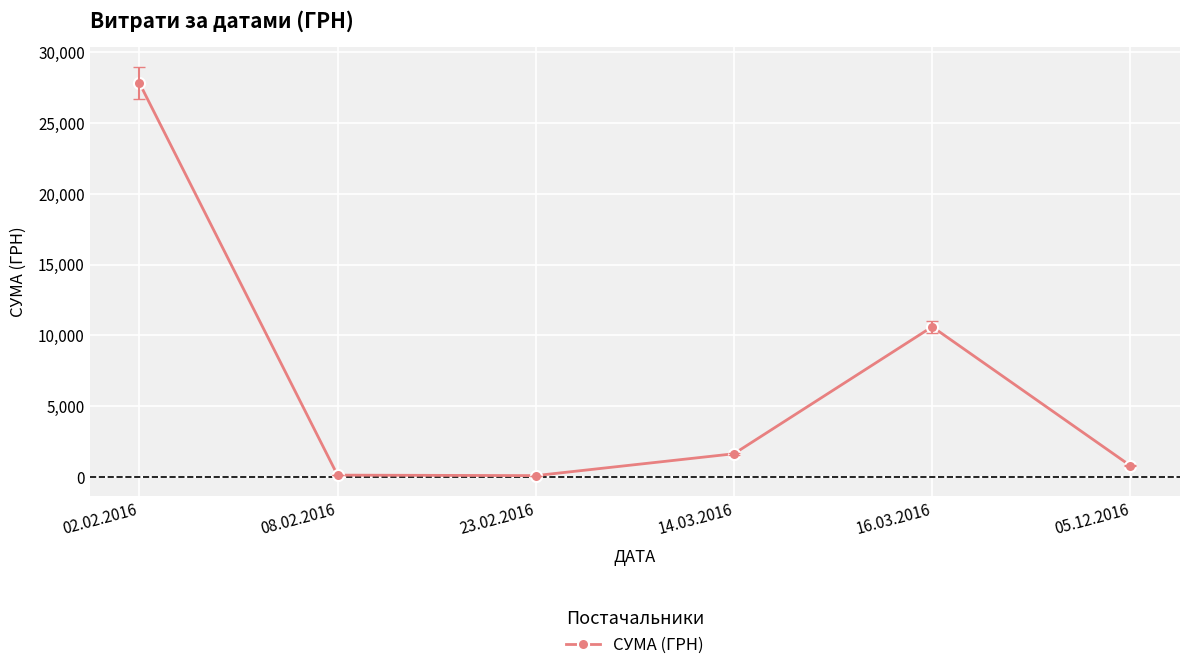

True or false: there are more than 2 points higher than both neighbors.

False